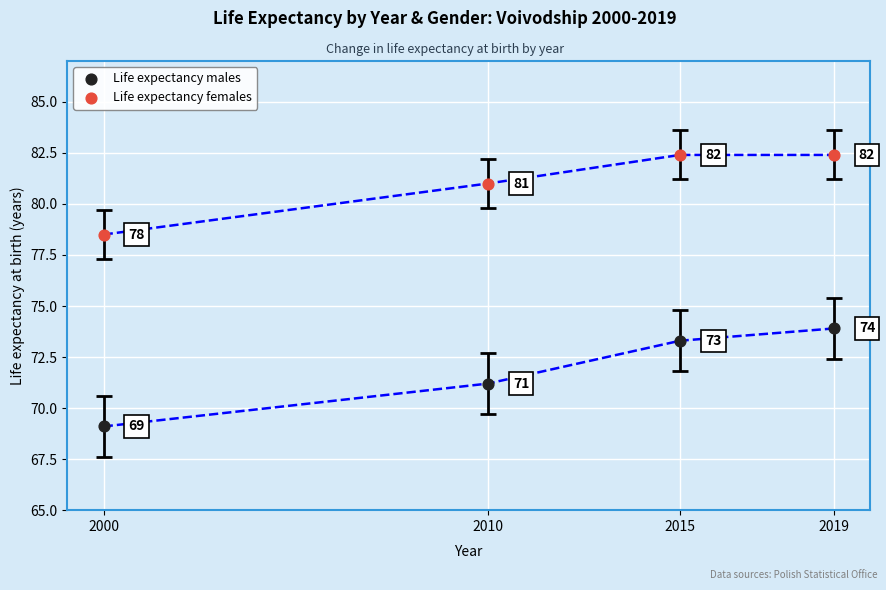

What is the X range (max minus min) for the scatter plot?

19.0